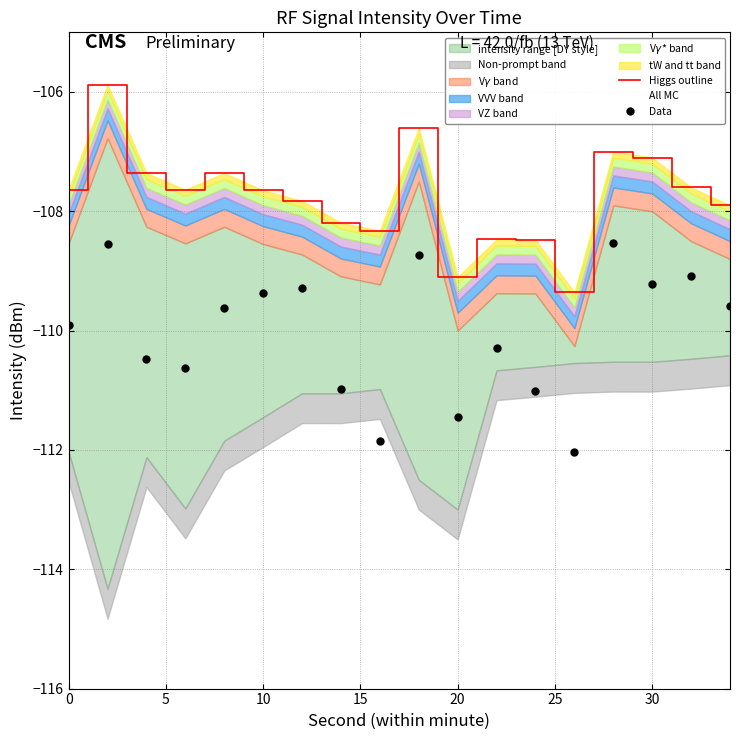

Rank the series by their maximum value, from lowest to highest.

Data, Higgs outline